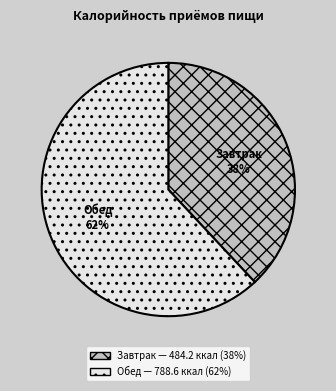

How many slices are in this pie chart?

2